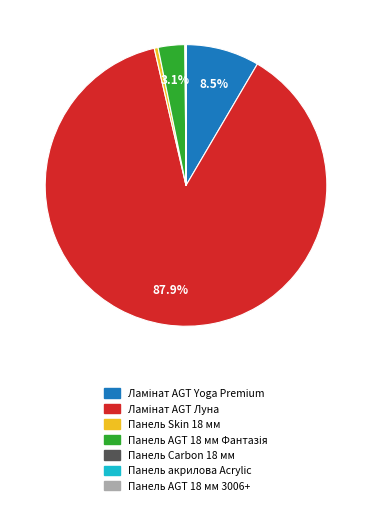

Is there a majority slice in this chart?

Yes